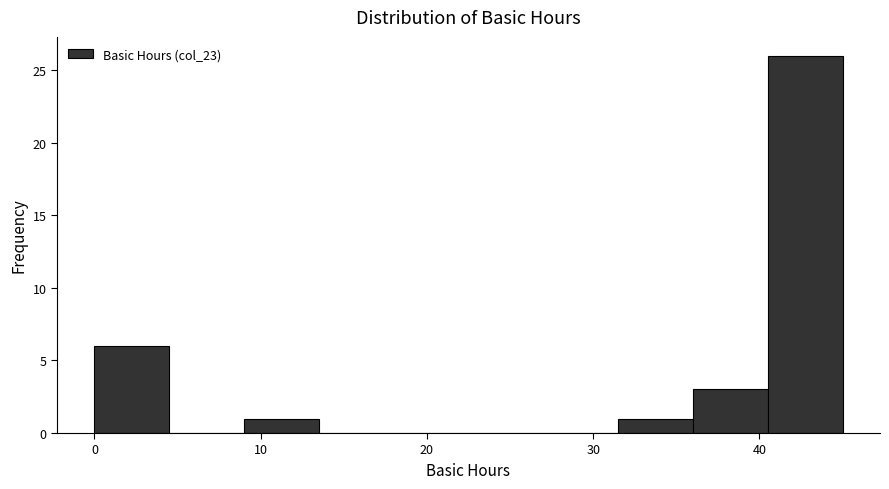

Over which range of the x-axis is the bar tallest?

40.5 to 45.0